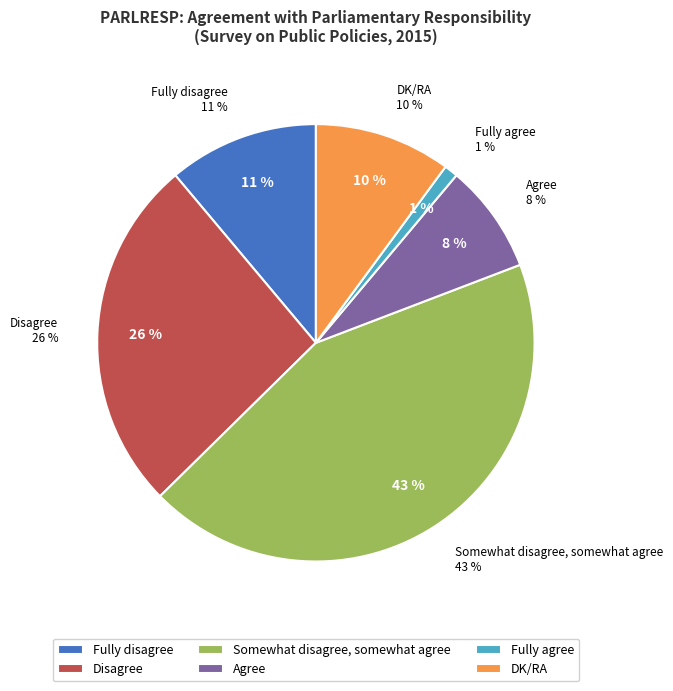

What percentage do DK/RA and Fully agree together represent?

11.1%